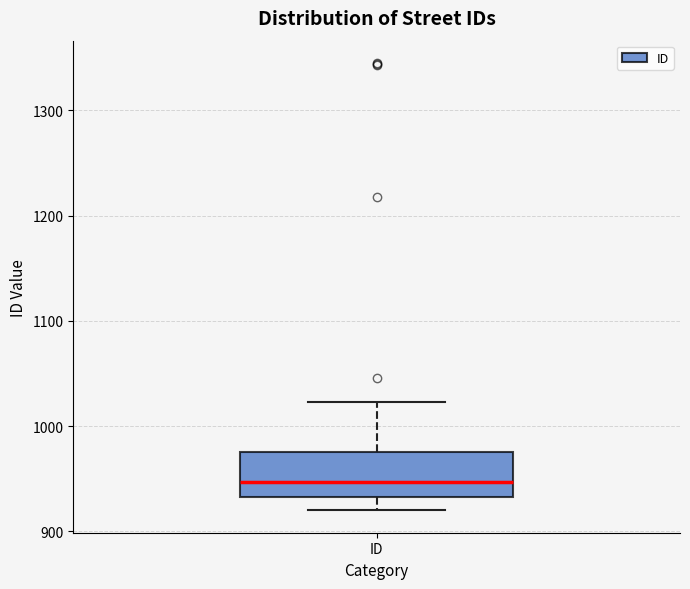

Read this box plot against the y-axis: the position of the median line, the range covered by the box, and the ends of both whiskers. The values are not printed on the chart, so give them approximately, as read against the axis.

median 950, box 930 to 980, whiskers 920 to 1020